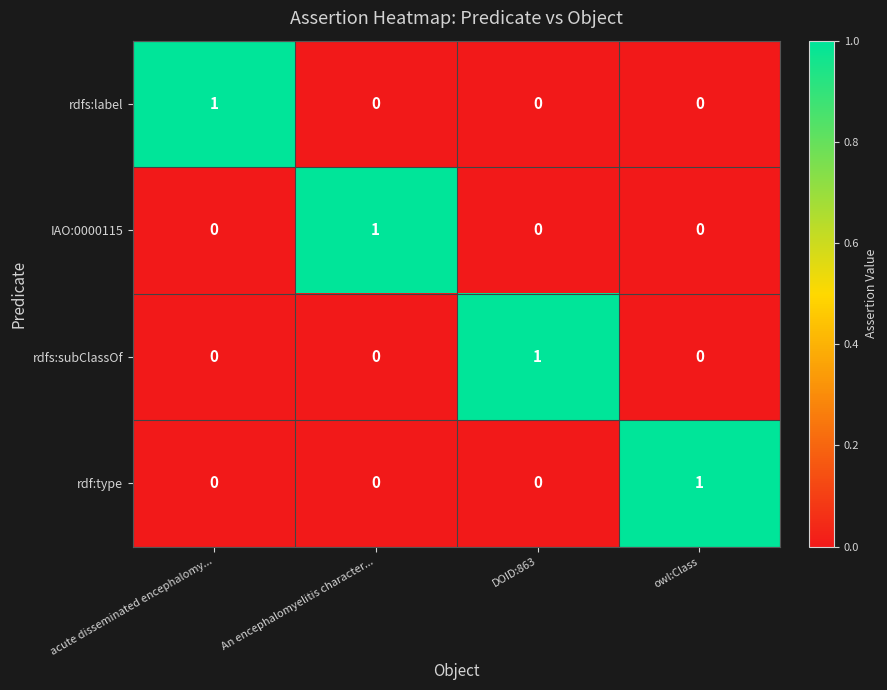

How many data points in rdfs:subClassOf are above 0?

1